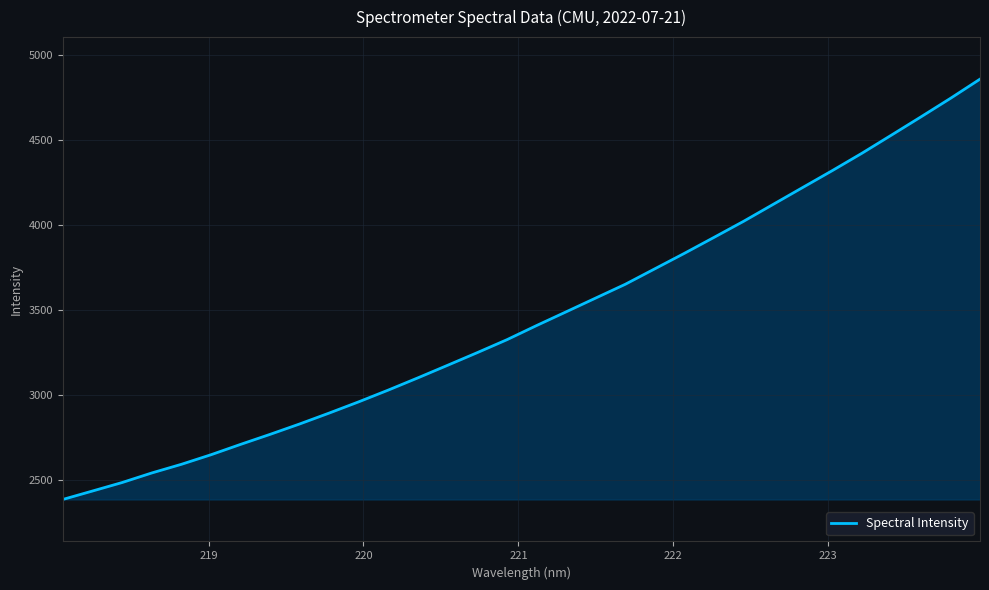

Does the chart have visible grid lines?

Yes